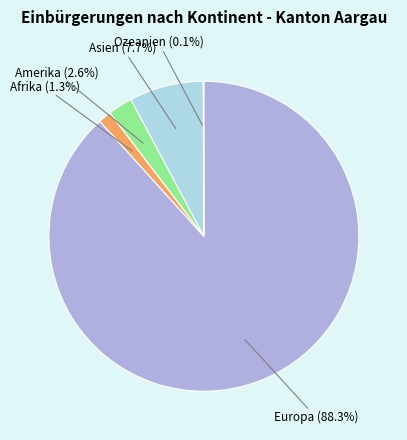

Which slice is the largest?

Europa